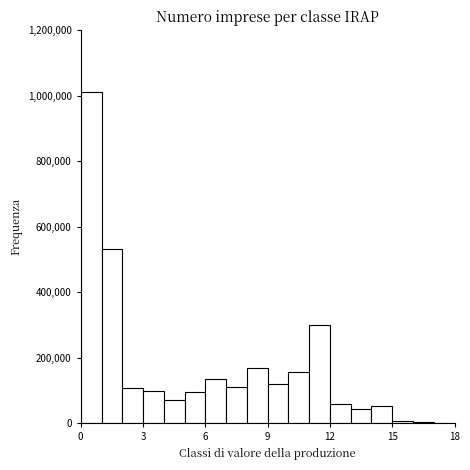

Around what value on the x-axis is the tallest bar? Give the approximate position of its centre, as read against the axis.

0.5